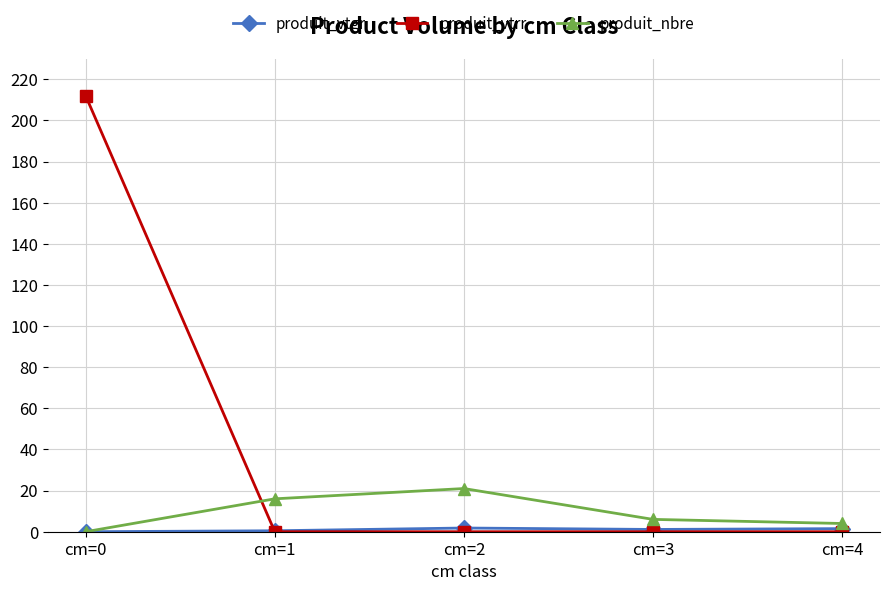

What is the greatest value displayed?

212.0